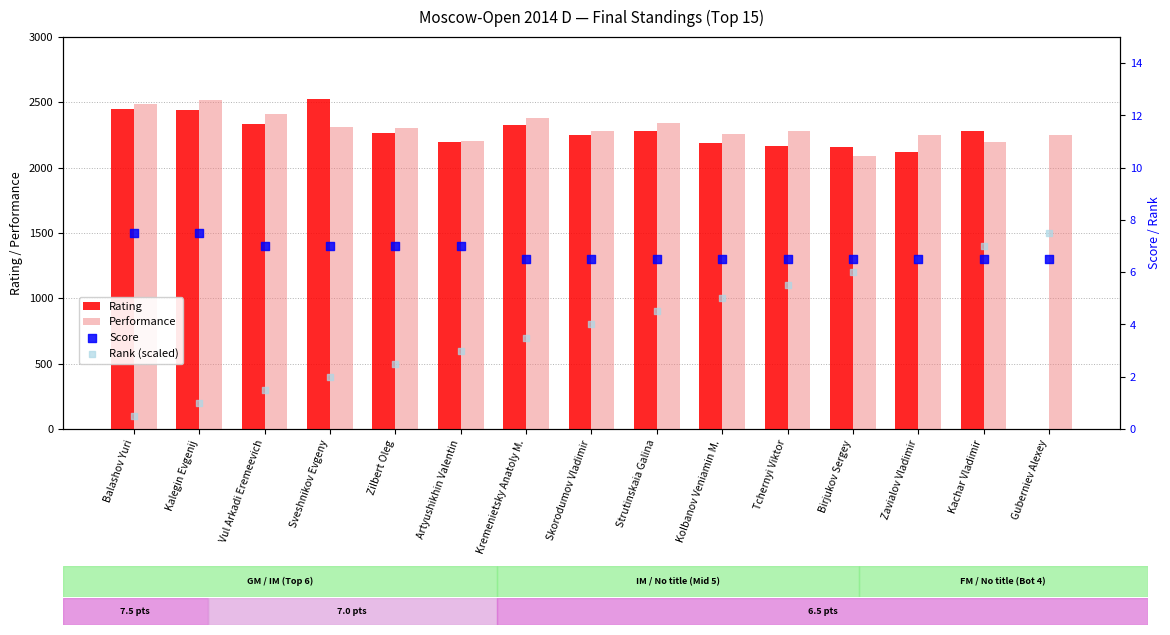

Which series has the largest total across all categories?

Performance